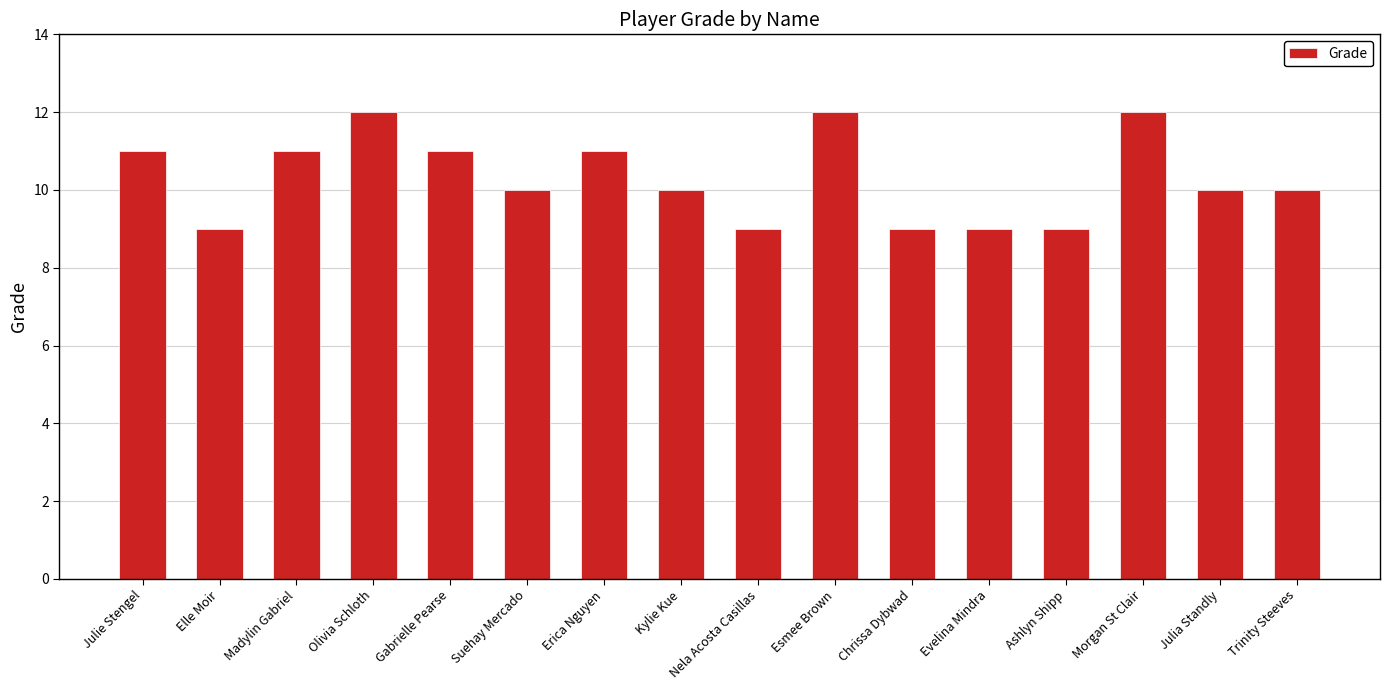

What is the change in value from Nela Acosta Casillas to Morgan St Clair?

+3